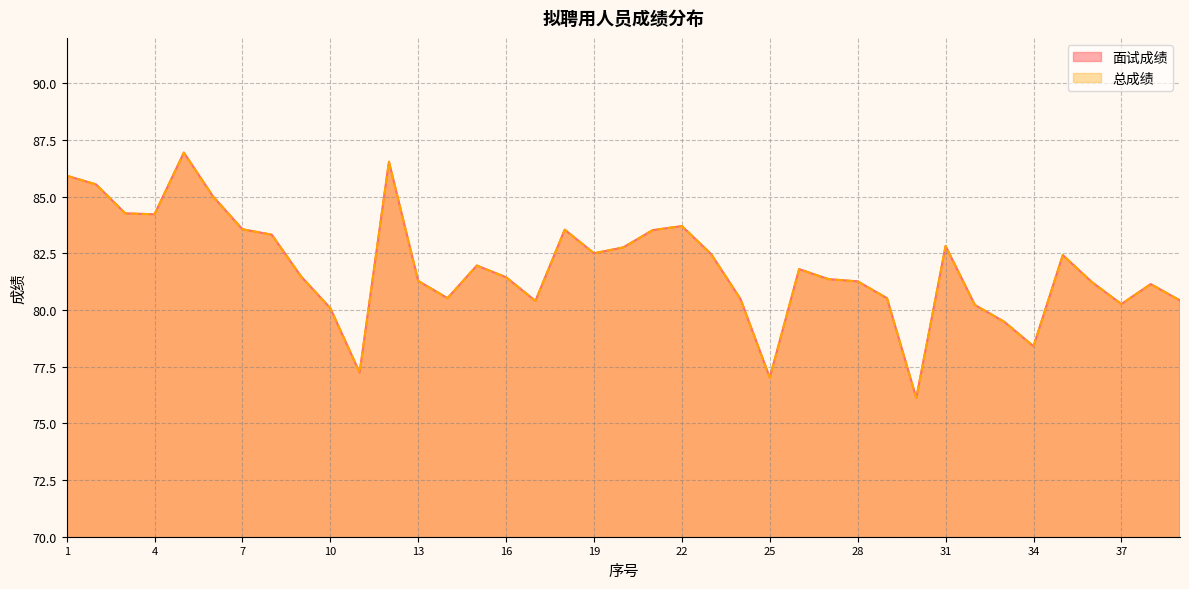

Which series changed the most between 11 and 17?

面试成绩